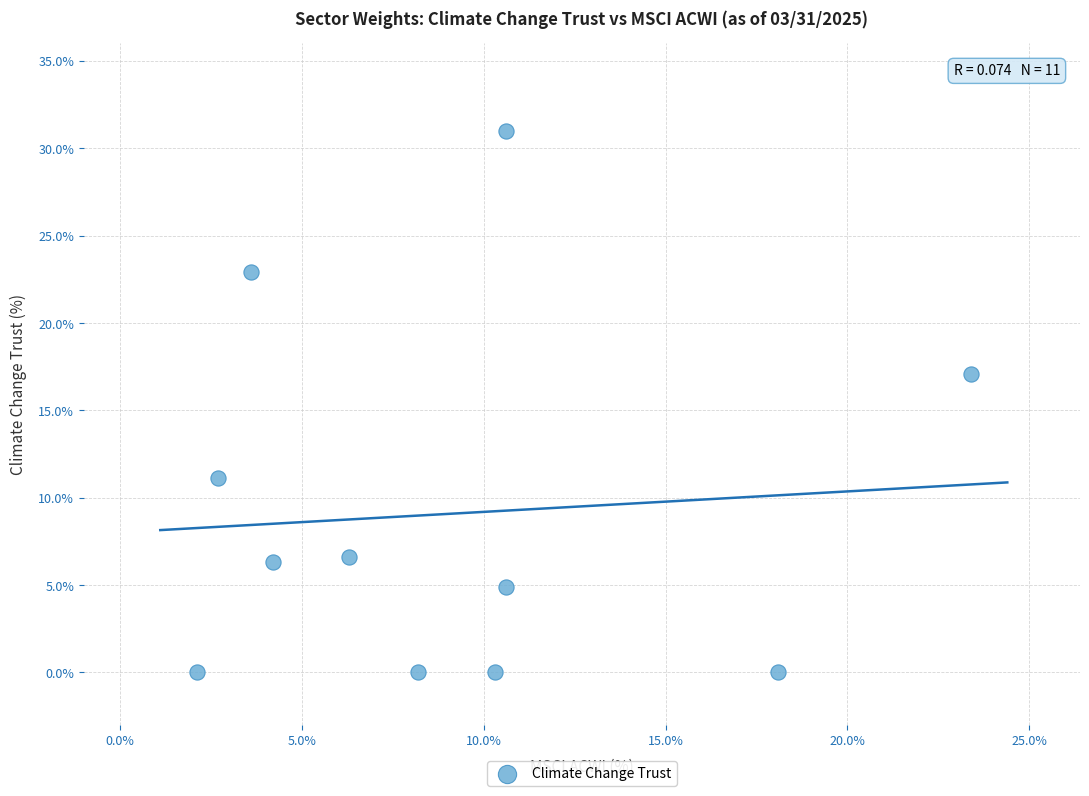

What Y value in the scatter plot is closest to 15?

17.1